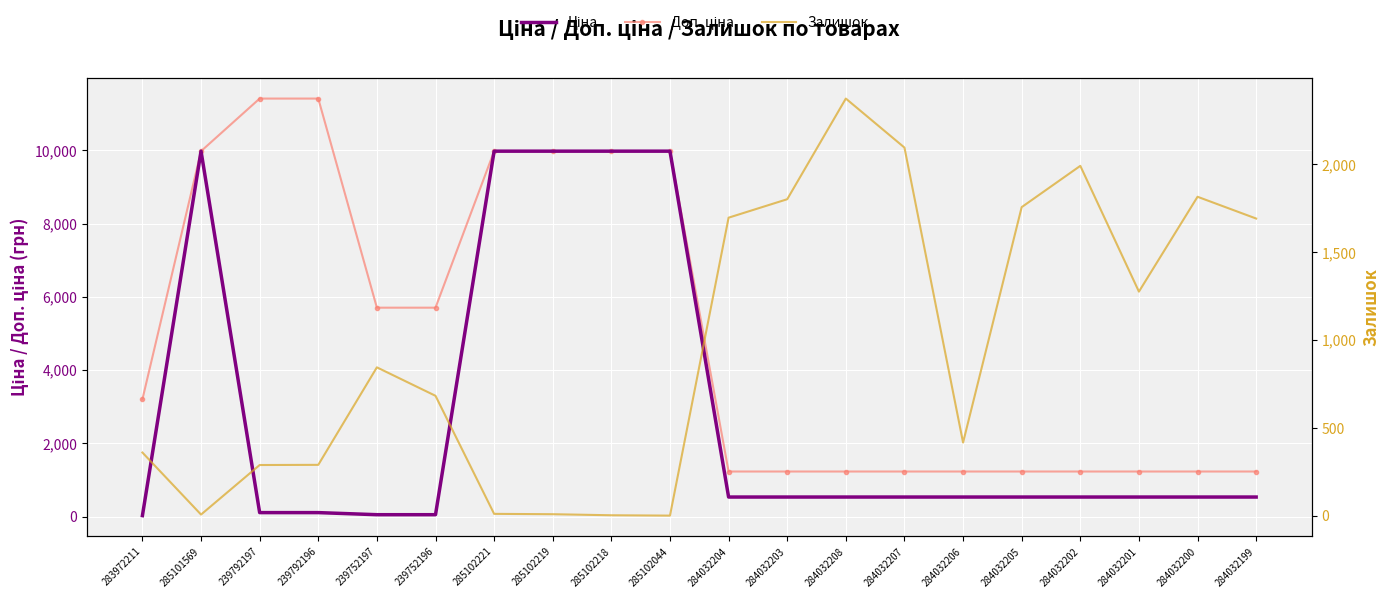

How many interior local peaks does the Залишок series have?

4